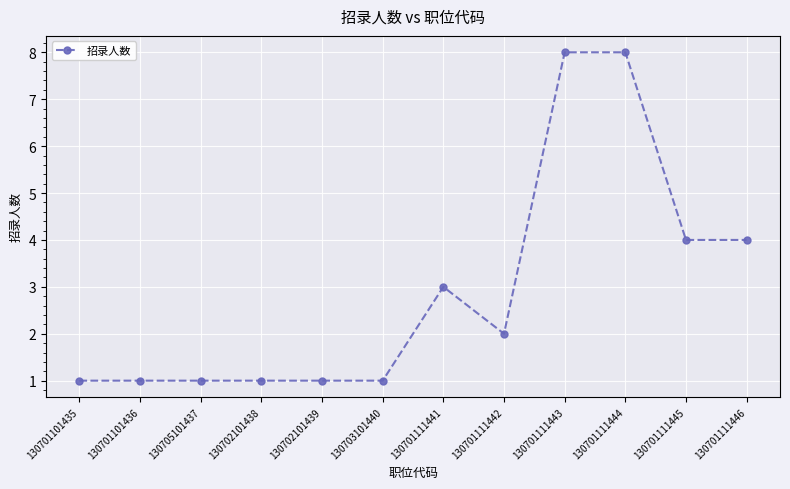

Reading left to right, list all the values displayed in this chart.

1	1	1	1	1	1	3	2	8	8	4	4